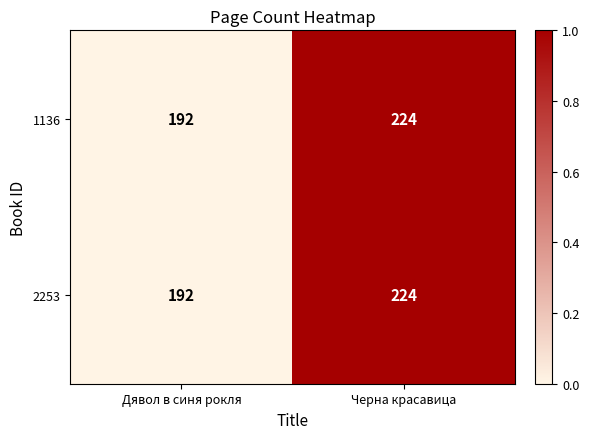

The 2253 series shows 358 at Черна красавица. True or false?

False